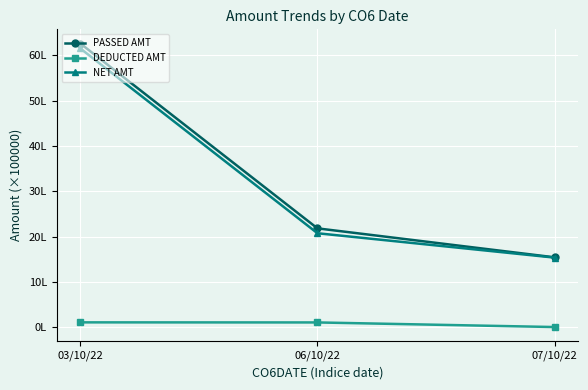

At which category is the sum across all series the highest?

03/10/22